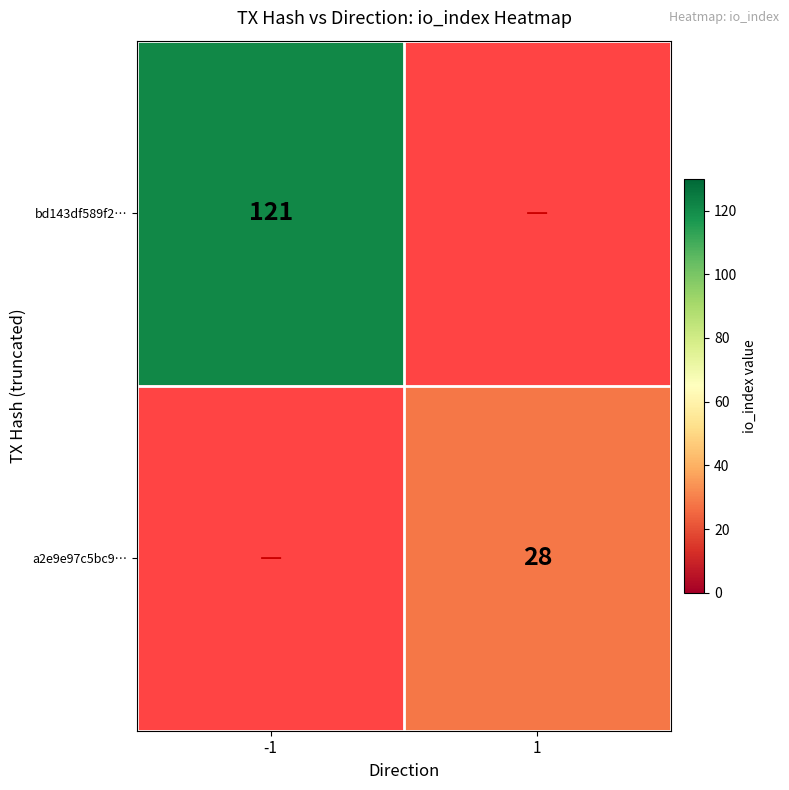

Is it true that bd143df589f2… equals 76 at -1?

False